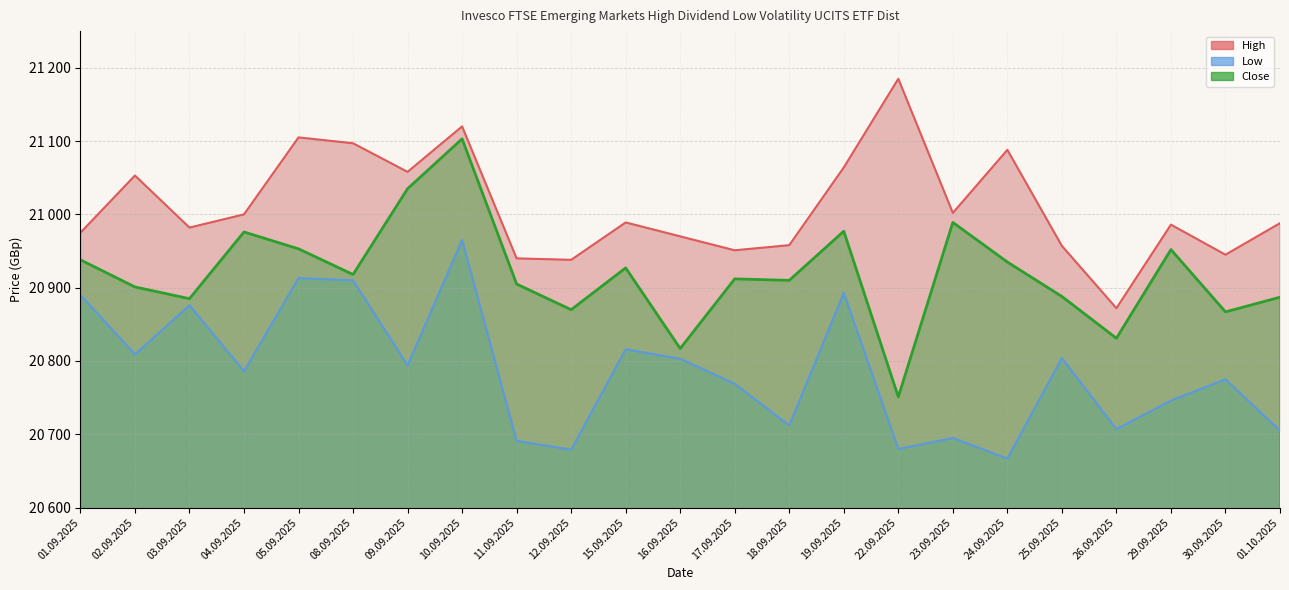

Between 03.09.2025 and 19.09.2025, which series saw the biggest shift?

Close